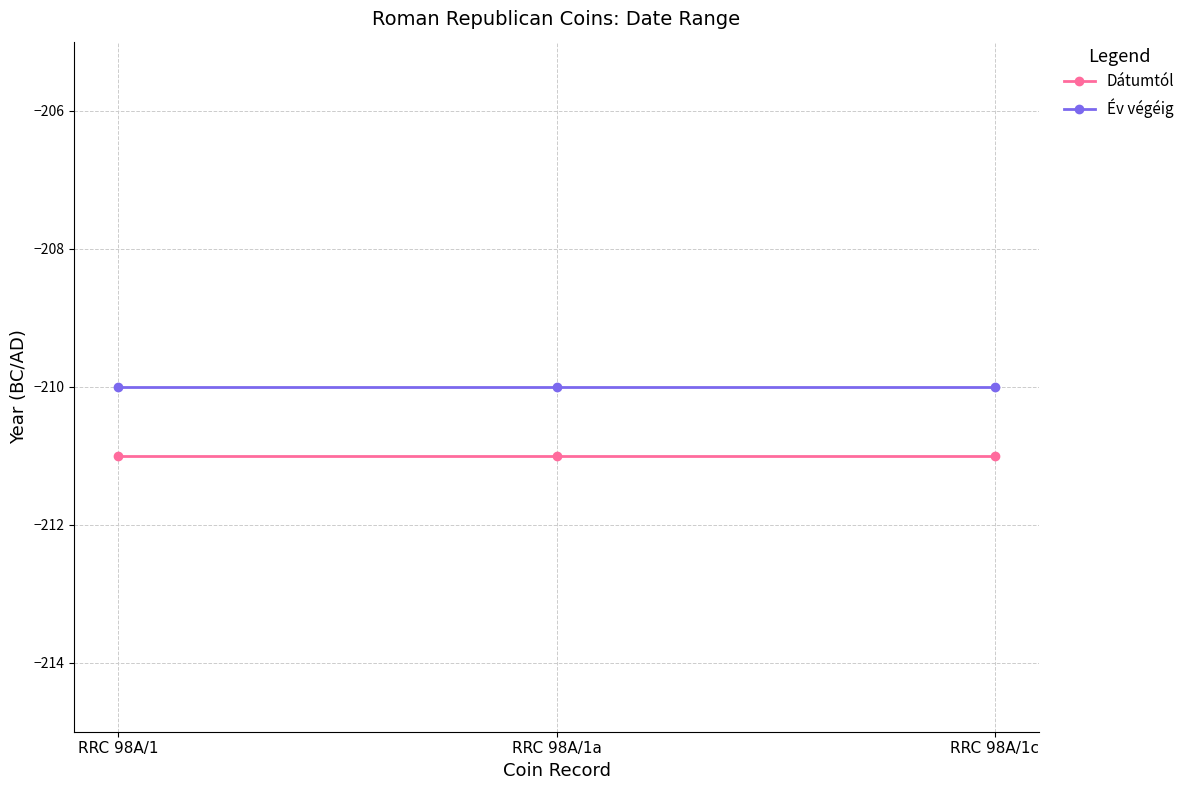

How many lines are shown in the chart?

2